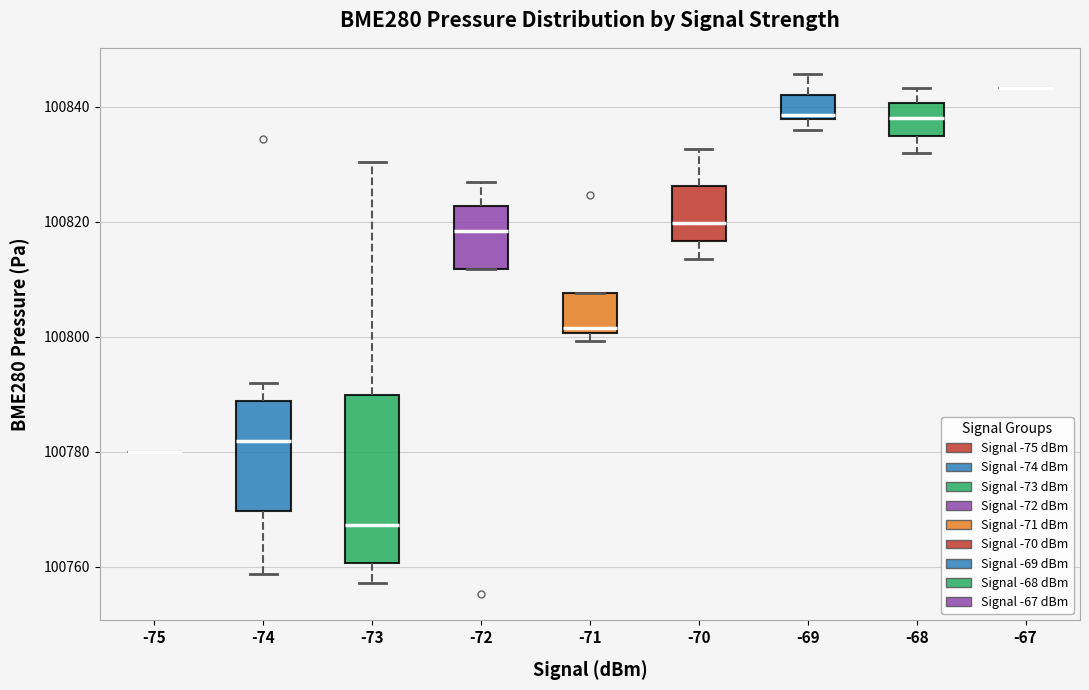

Reading left to right, transcribe this box plot: for each box, give where its median line is, the range the box spans, and where its two whiskers end, as read against the y-axis. The values are not printed on the chart, so give them approximately, as read against the axis.

-75: box collapsed to a line at 100780, whiskers 100780 to 100780
-74: median 100782, box 100770 to 100788, whiskers 100758 to 100792
-73: median 100768, box 100760 to 100790, whiskers 100758 to 100830
-72: median 100818, box 100812 to 100822, whiskers 100812 to 100826
-71: median 100802, box 100800 to 100808, whiskers 100800 (just below the box's lower edge) to 100808
-70: median 100820, box 100816 to 100826, whiskers 100814 to 100832
-69: median 100838 (just above the box's lower edge), box 100838 to 100842, whiskers 100836 to 100846
-68: median 100838, box 100834 to 100840, whiskers 100832 to 100844
-67: box collapsed to a line at 100844, whiskers 100844 to 100844